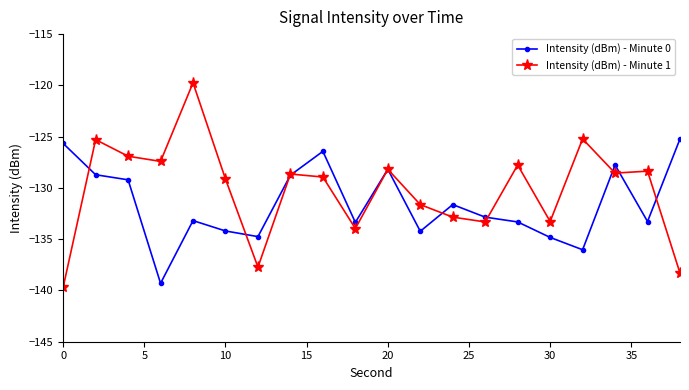

How many data points does each series have?

20